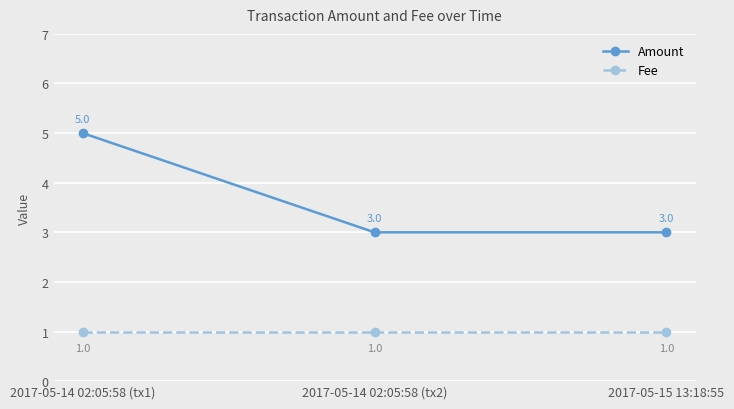

At how many categories does at least one series exceed 1?

3